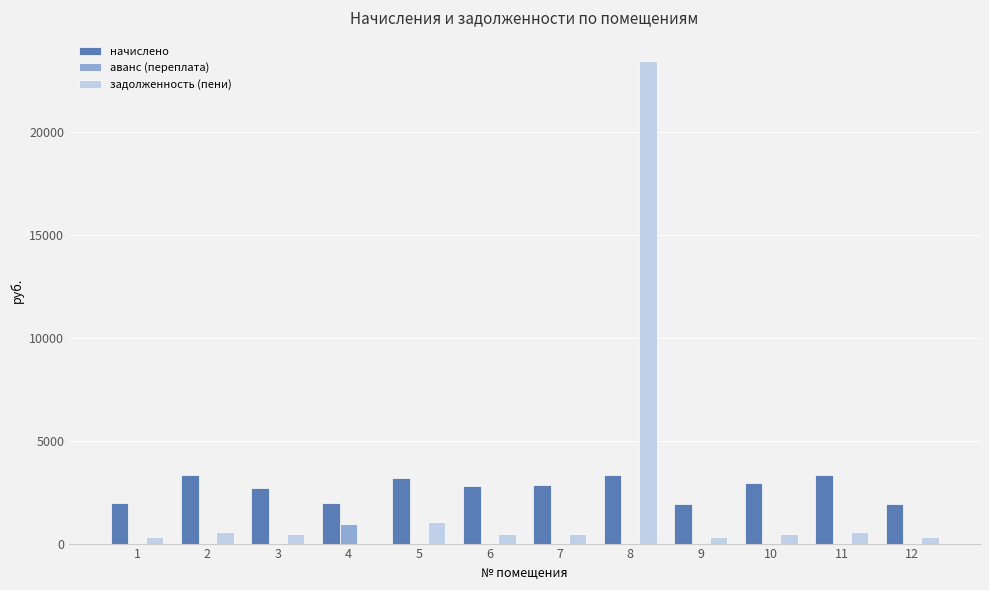

What is the sum of all аванс (переплата) values?

939.0